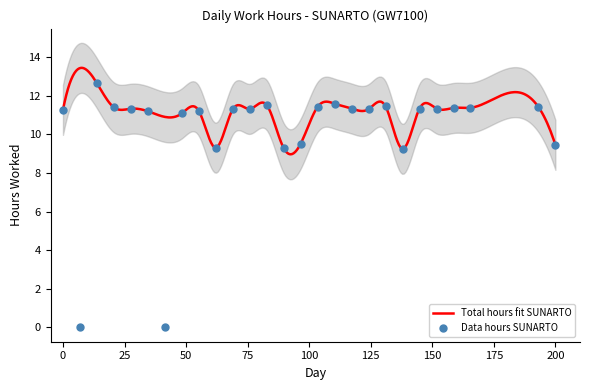

Approximately how many times larger is the value at 14 compared to 3?

0.7